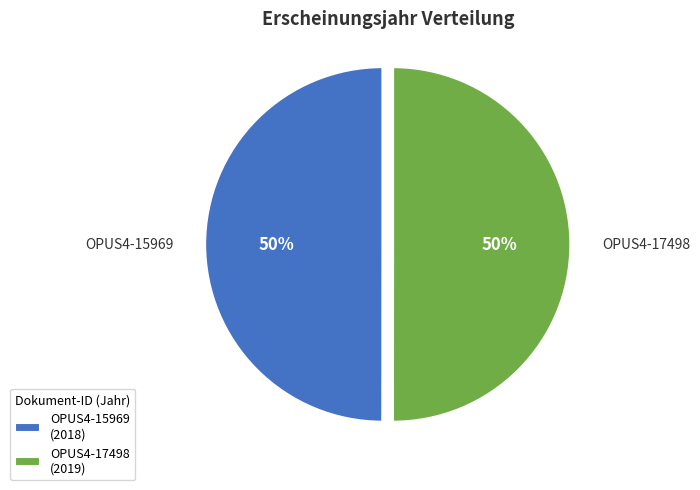

True or false: OPUS4-17498 accounts for 42% of the total.

False